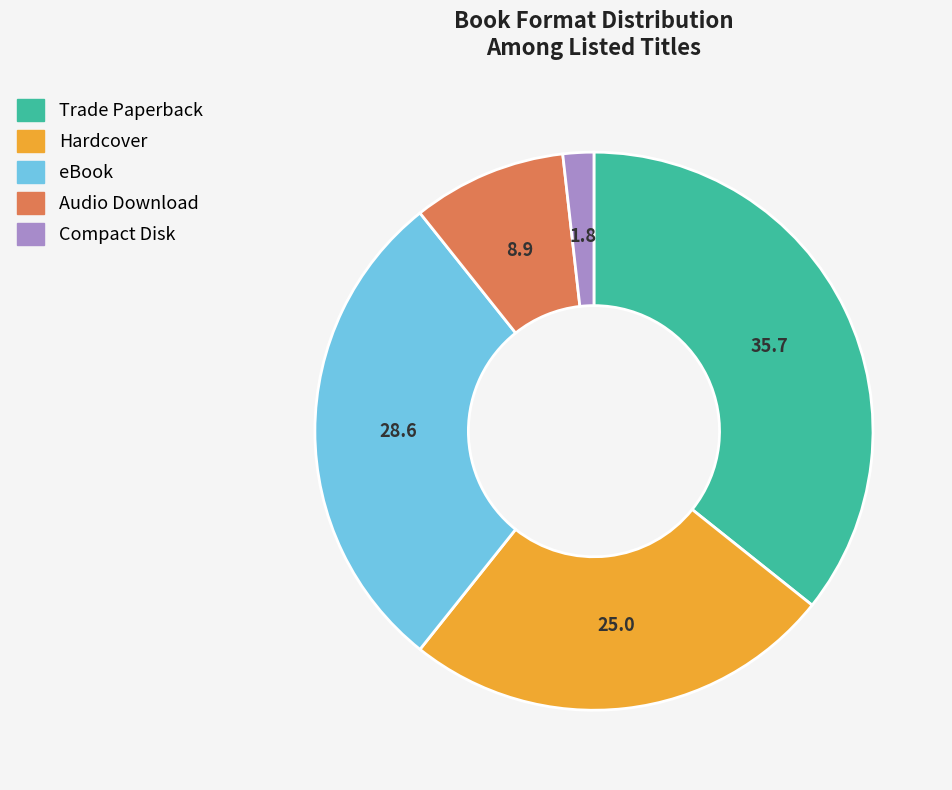

What is the smallest slice in the pie chart?

Compact Disk